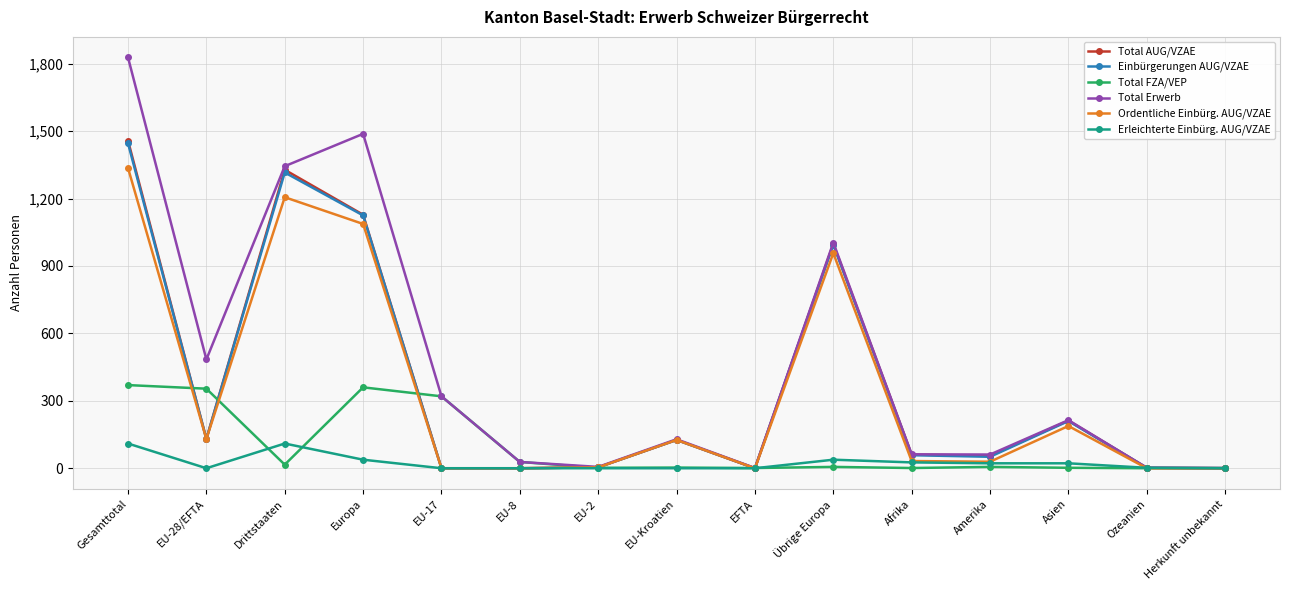

What is the maximum value shown in the chart?

1828